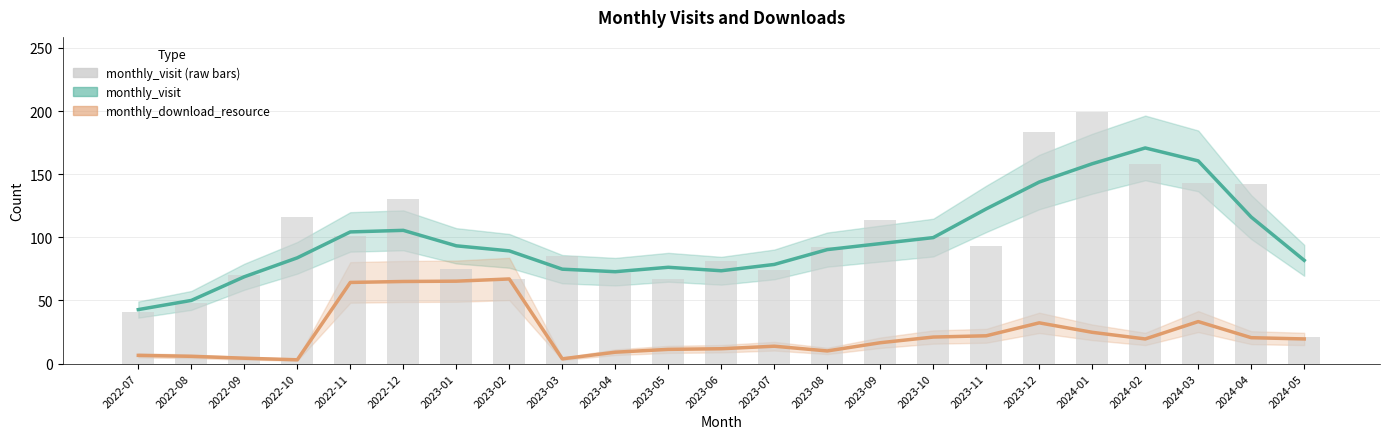

Which category has the highest value across all series?

2024-01